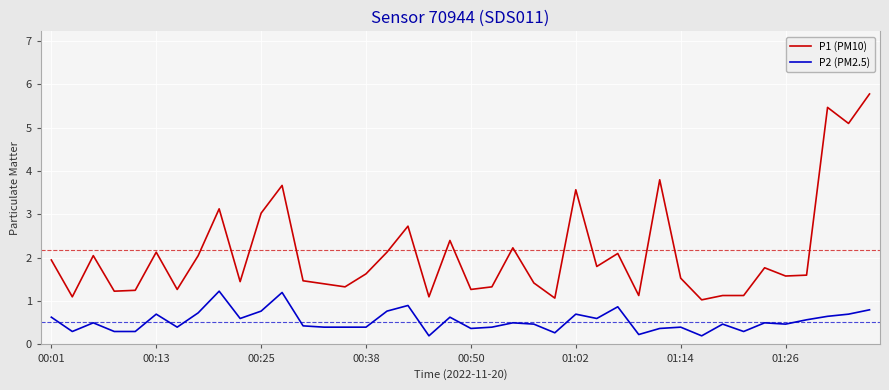

Which series has the largest total across all categories?

P1 (PM10)